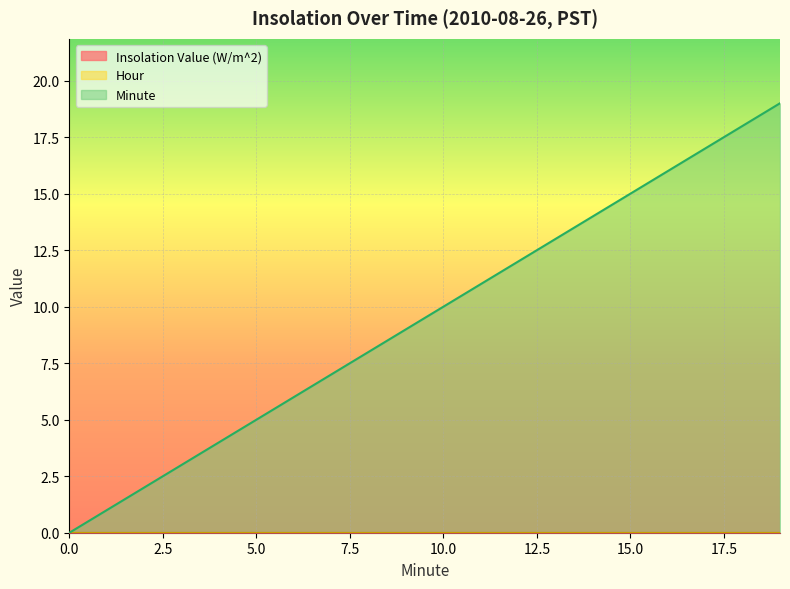

How many lines are shown in the chart?

3